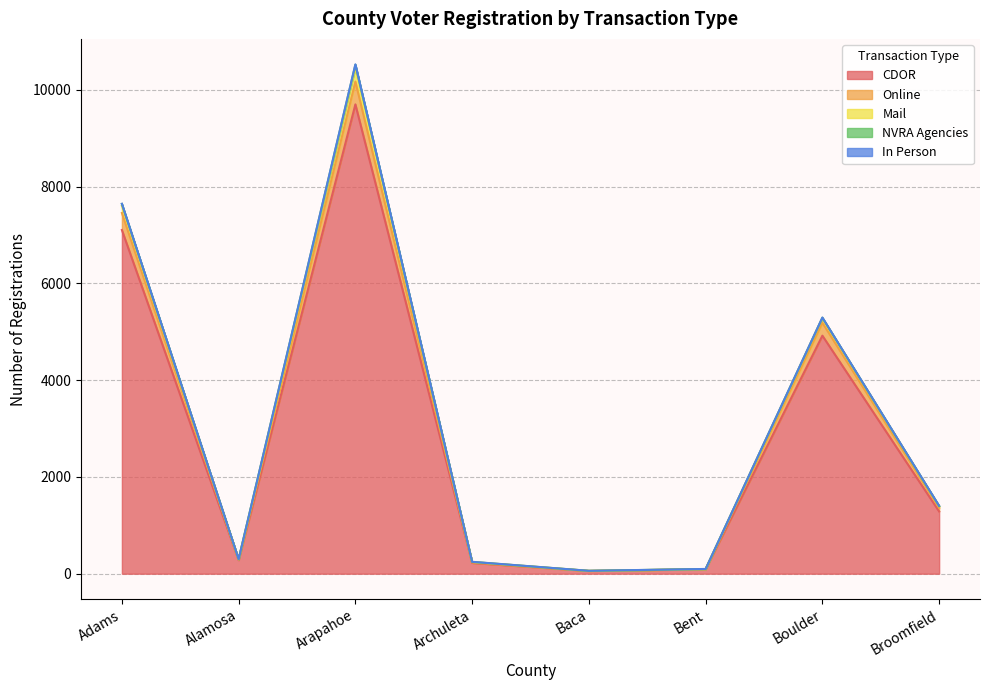

True or false: CDOR and In Person cross at least once.

False